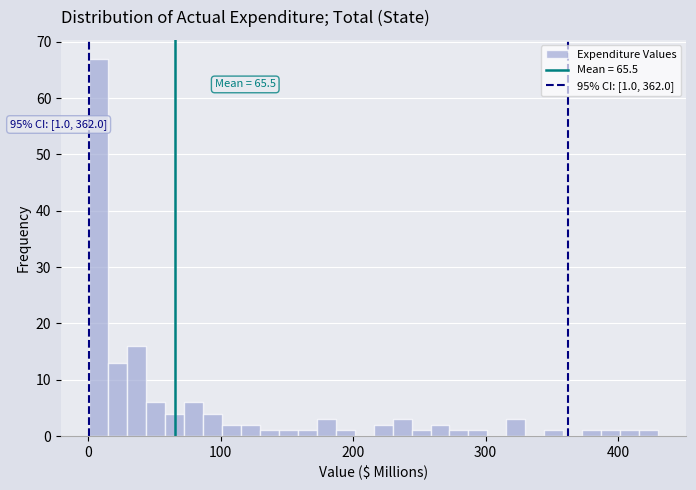

Around what value on the x-axis is the tallest bar? Give the approximate position of its centre, as read against the axis.

10